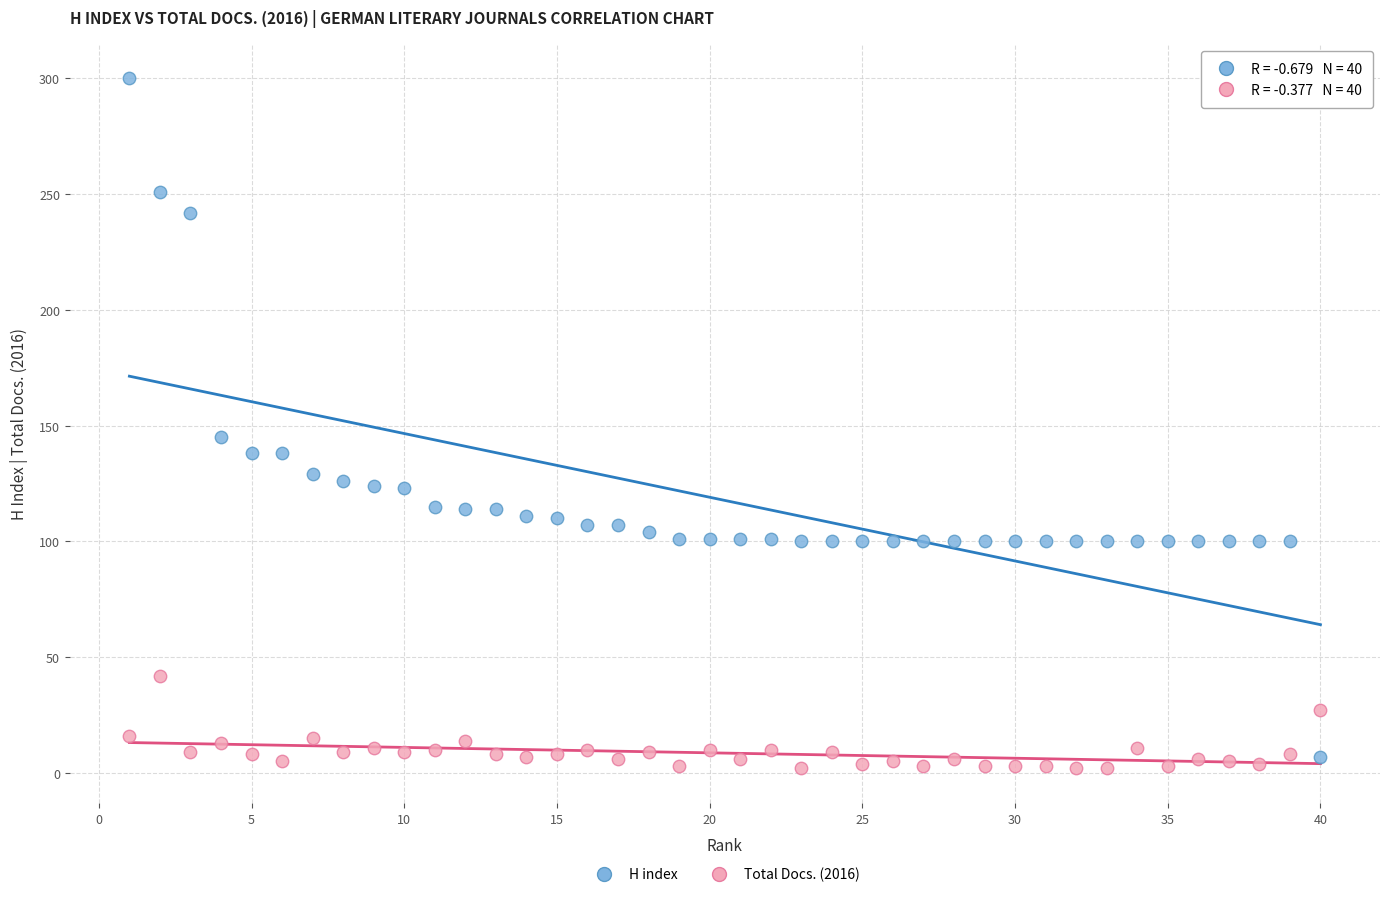

Across all data points, what is the range of X values (max minus min)?

39